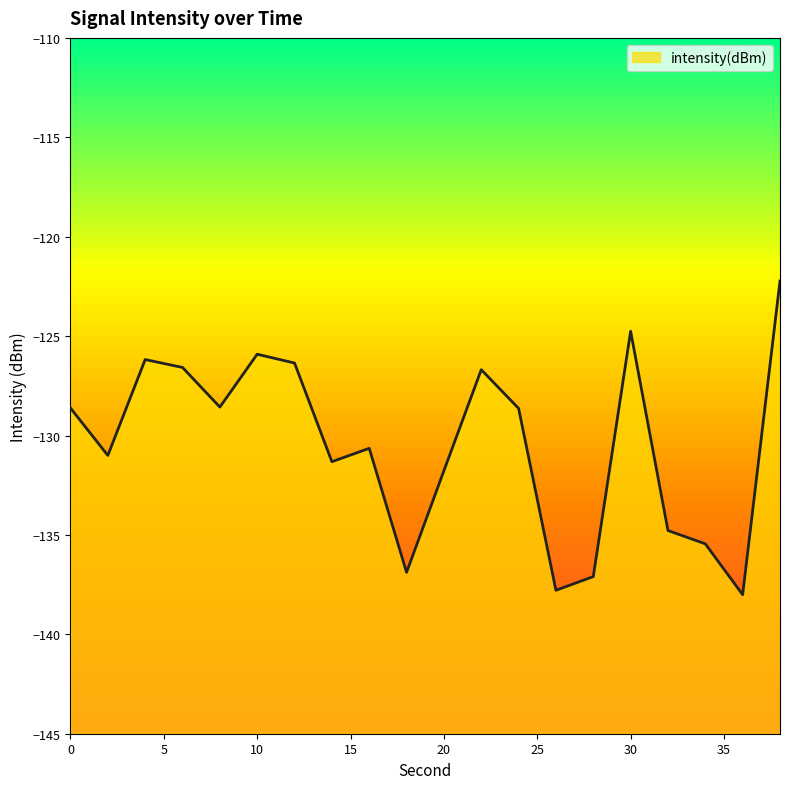

How many series are shown in this chart?

1